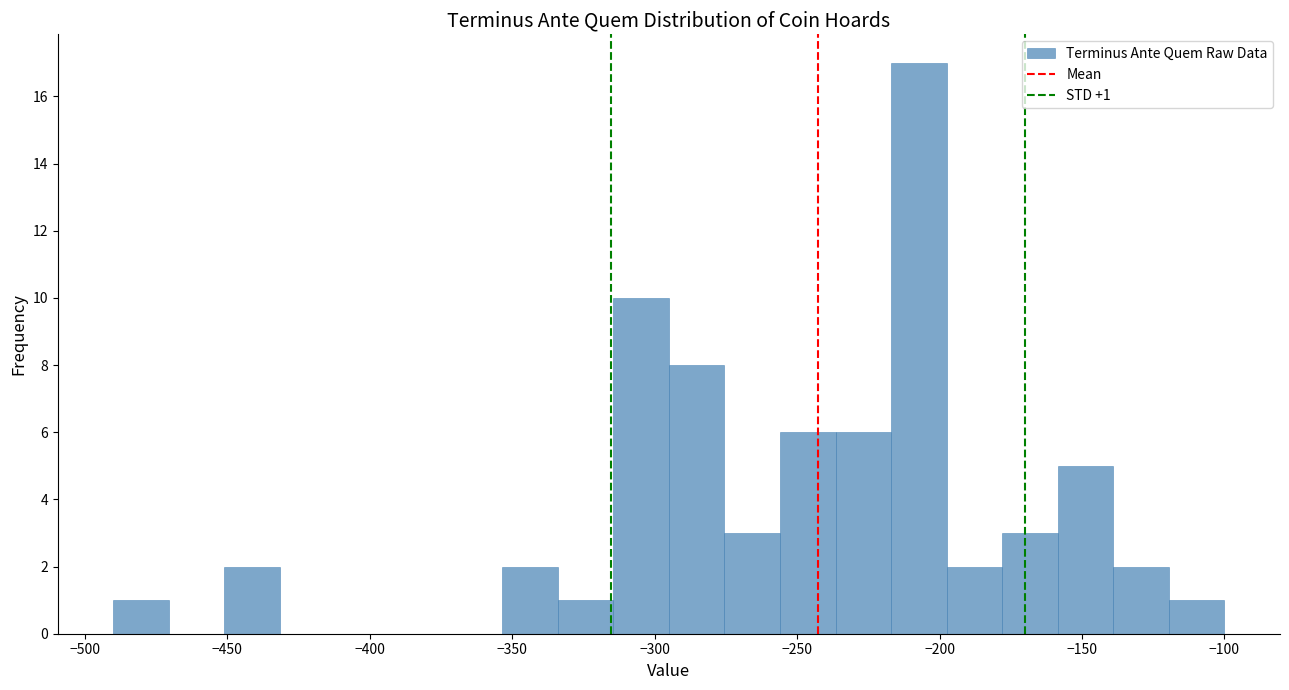

Read against the x-axis, roughly where is the centre of the tallest bar?

-205